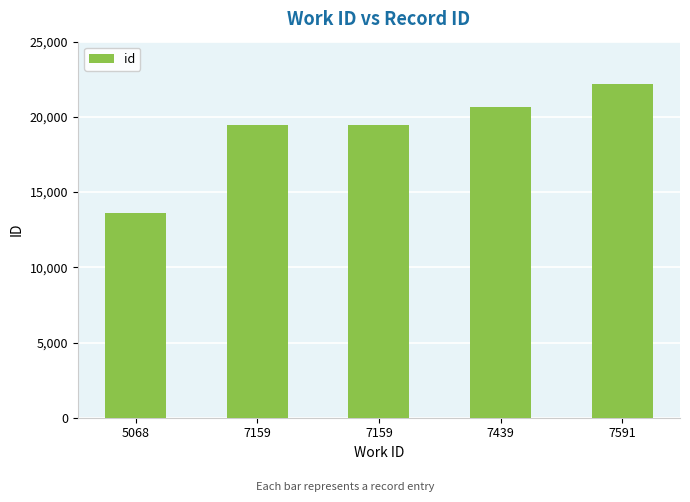

List the labels in order of value, smallest first.

5068, 7159, 7159, 7439, 7591